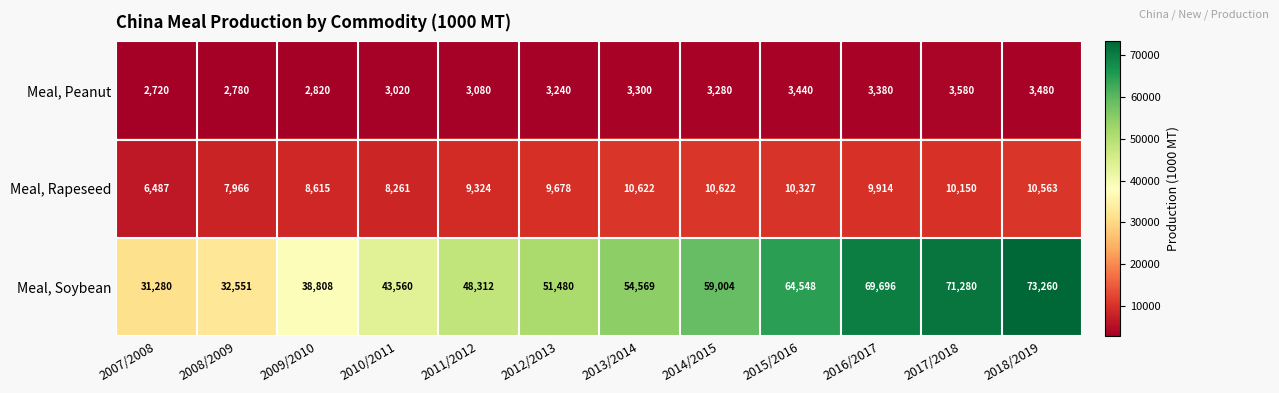

List the series in order of their peak value, lowest first.

Meal, Peanut, Meal, Rapeseed, Meal, Soybean